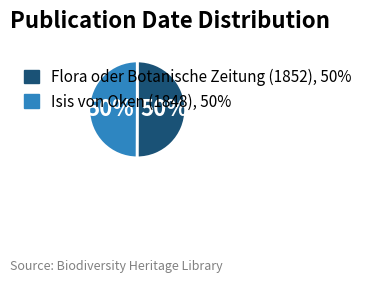

True or false: Isis von Oken (1848) accounts for 50% of the total.

True